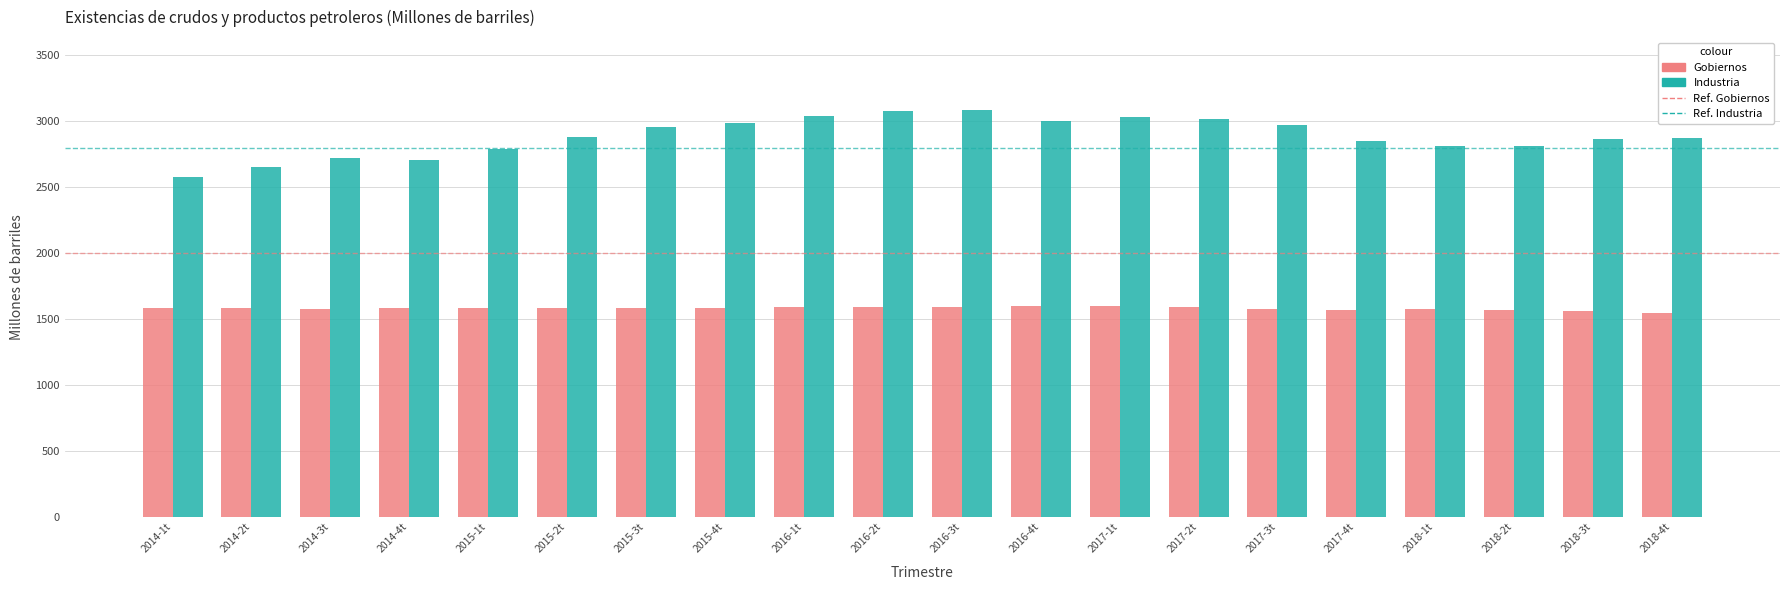

At 2016-2t, list the series in order from smallest to largest.

Gobiernos, Industria